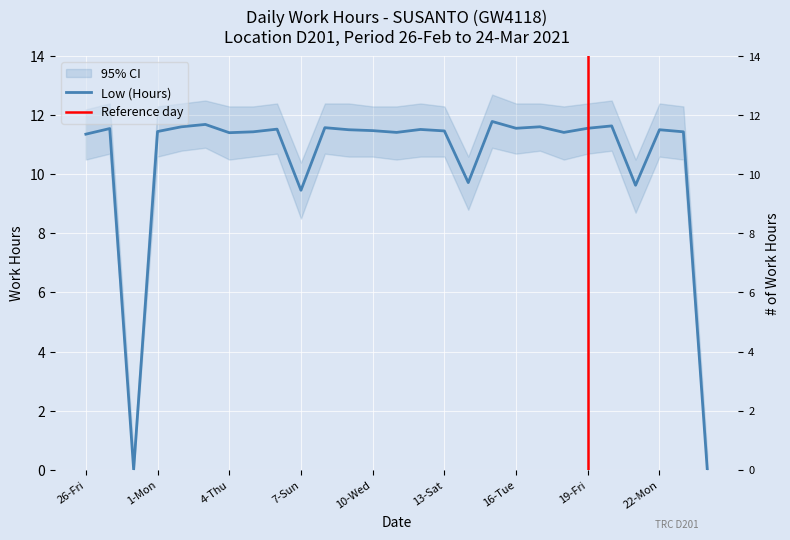

The value at 18-Thu is 18.9. True or false?

False